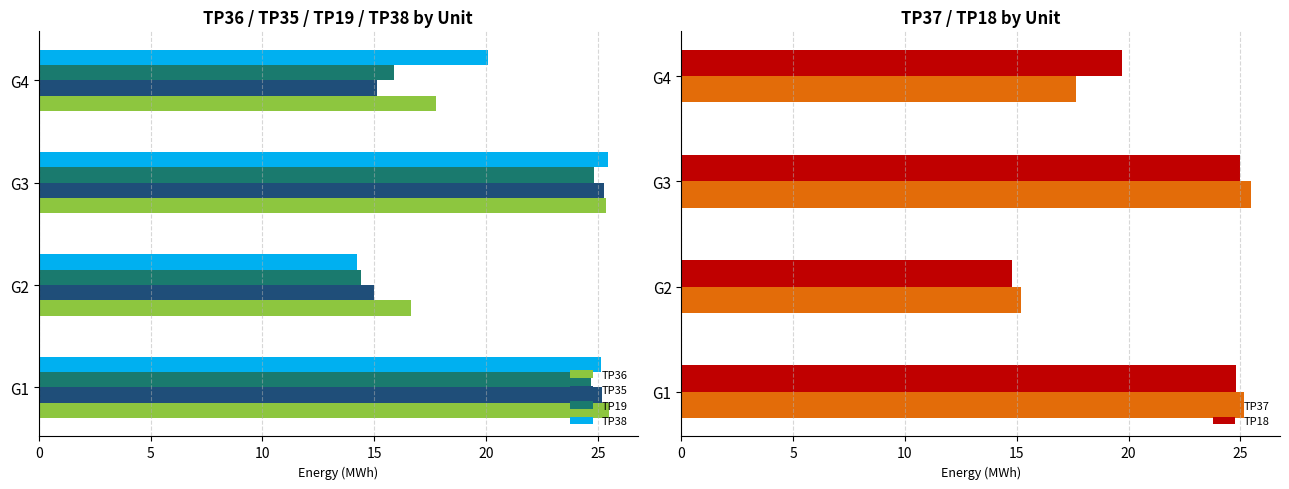

Is the value of TP38 at G3 greater than the value of TP36 at G4?

Yes